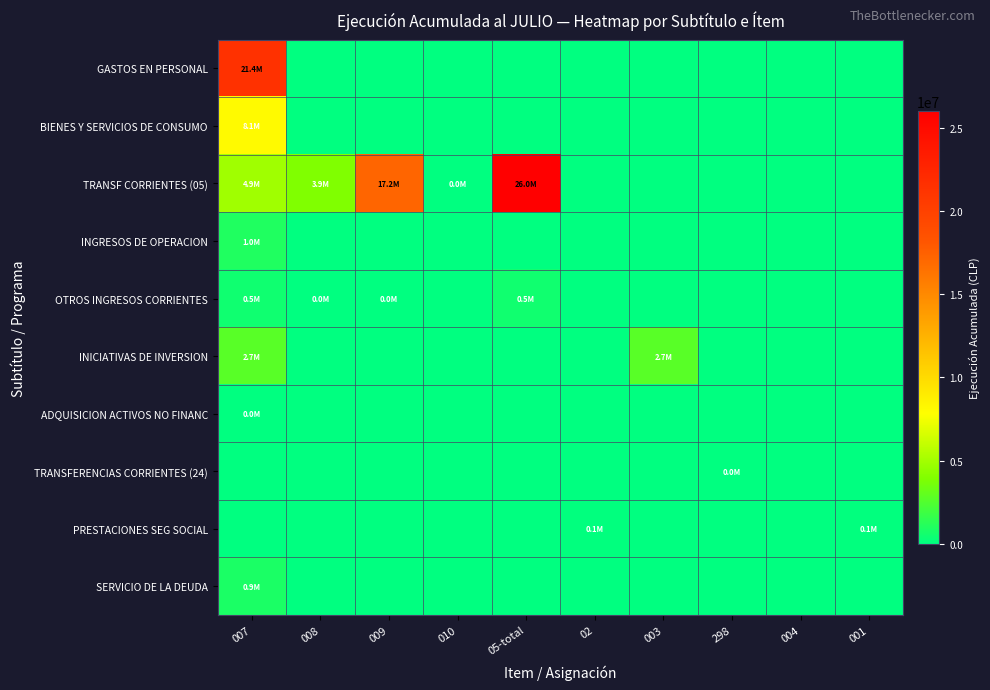

How many data points does each series have?

10